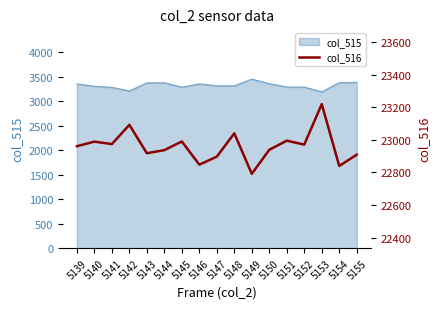

What is the value of the 8th point from the left?

22848